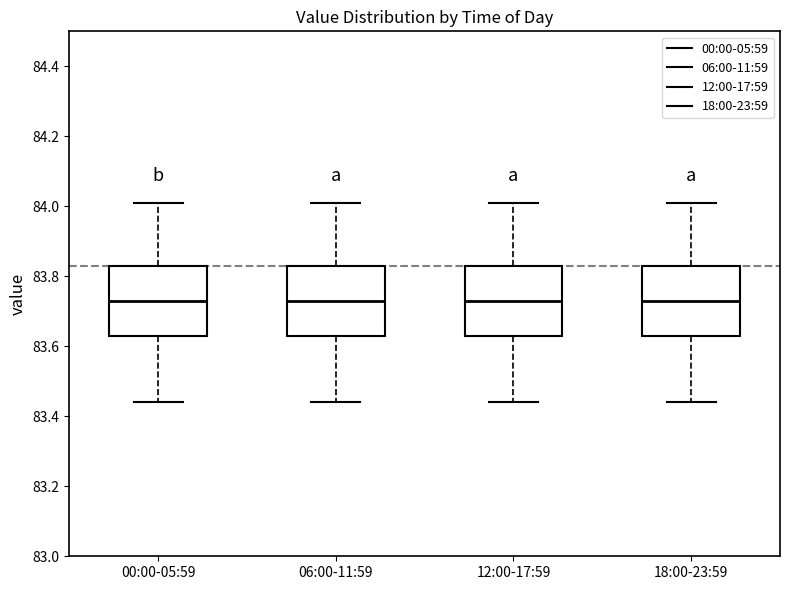

Where does the upper whisker of the box for 06:00-11:59 end on the y-axis? The values are not printed on the chart, so give them approximately, as read against the axis.

84.02